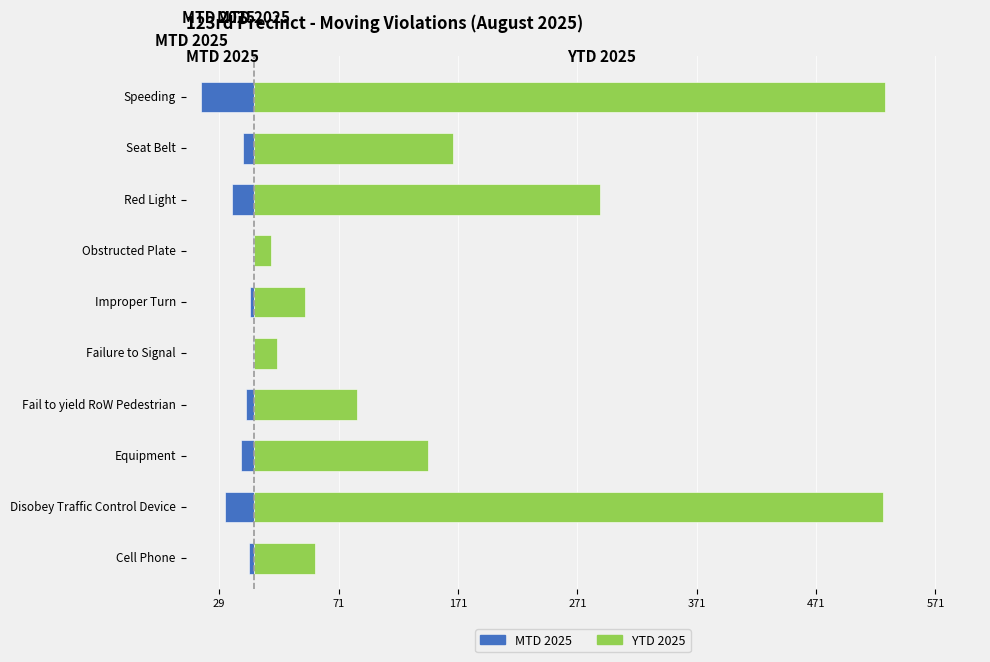

The MTD 2025 series shows -15 at Equipment. True or false?

False